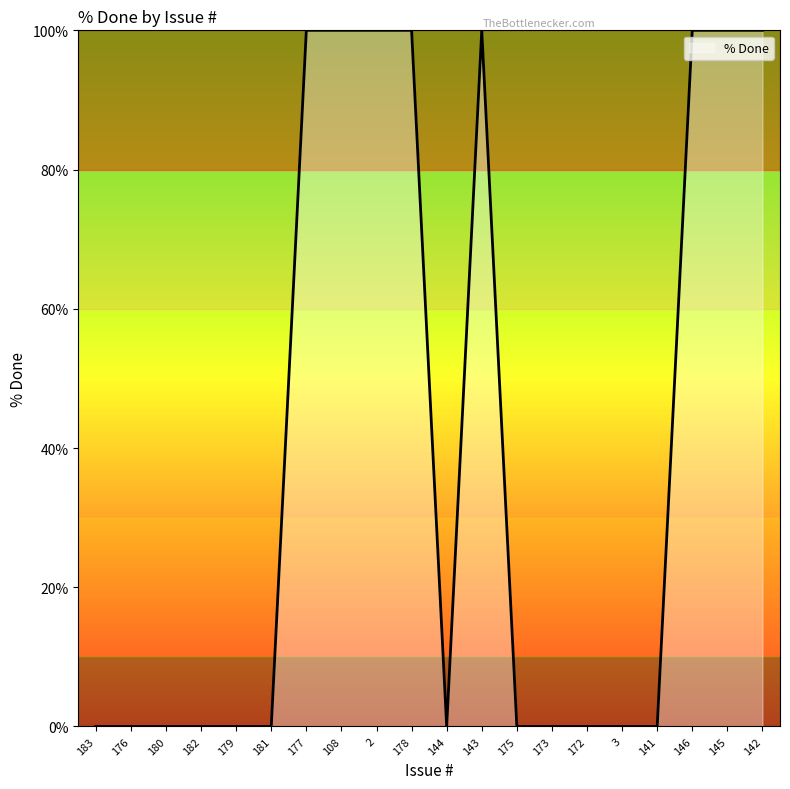

What position from the left is 173?

14